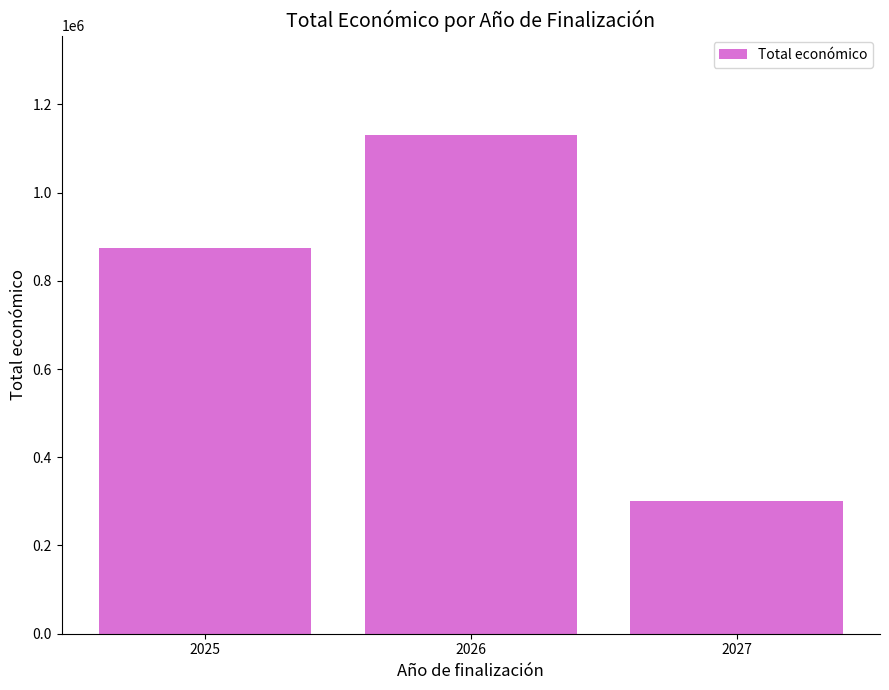

Which has a higher value, 2025 or 2027?

2025